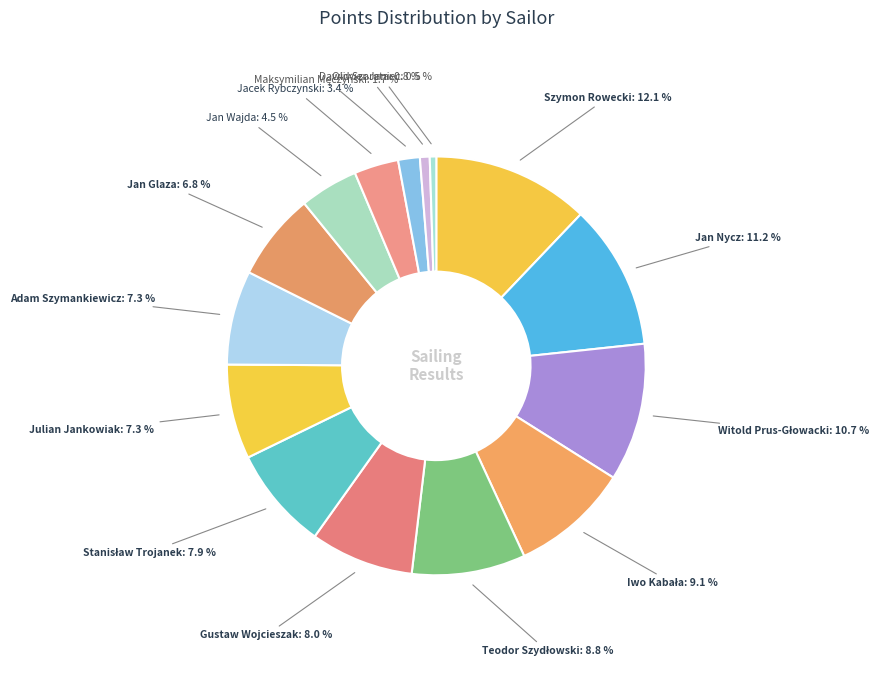

Between Jan Nycz and Jan Wajda, which is larger?

Jan Nycz